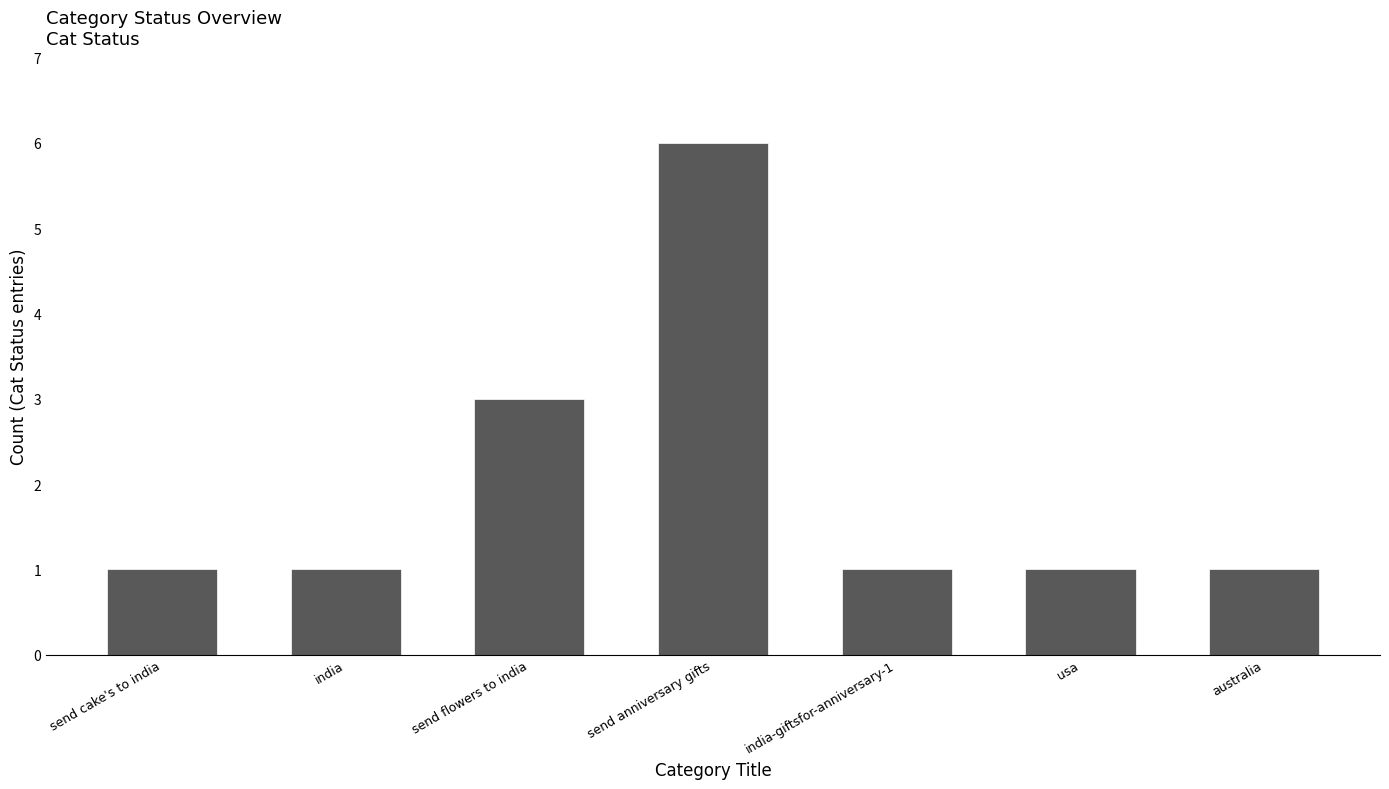

What is the label of the 7th bar from the left?

australia